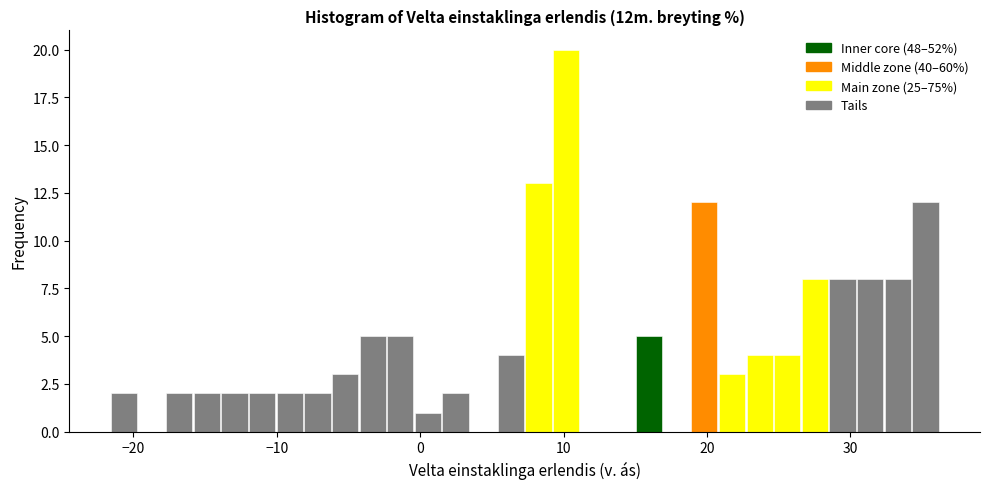

Around what value on the x-axis is the tallest bar? Give the approximate position of its centre, as read against the axis.

10